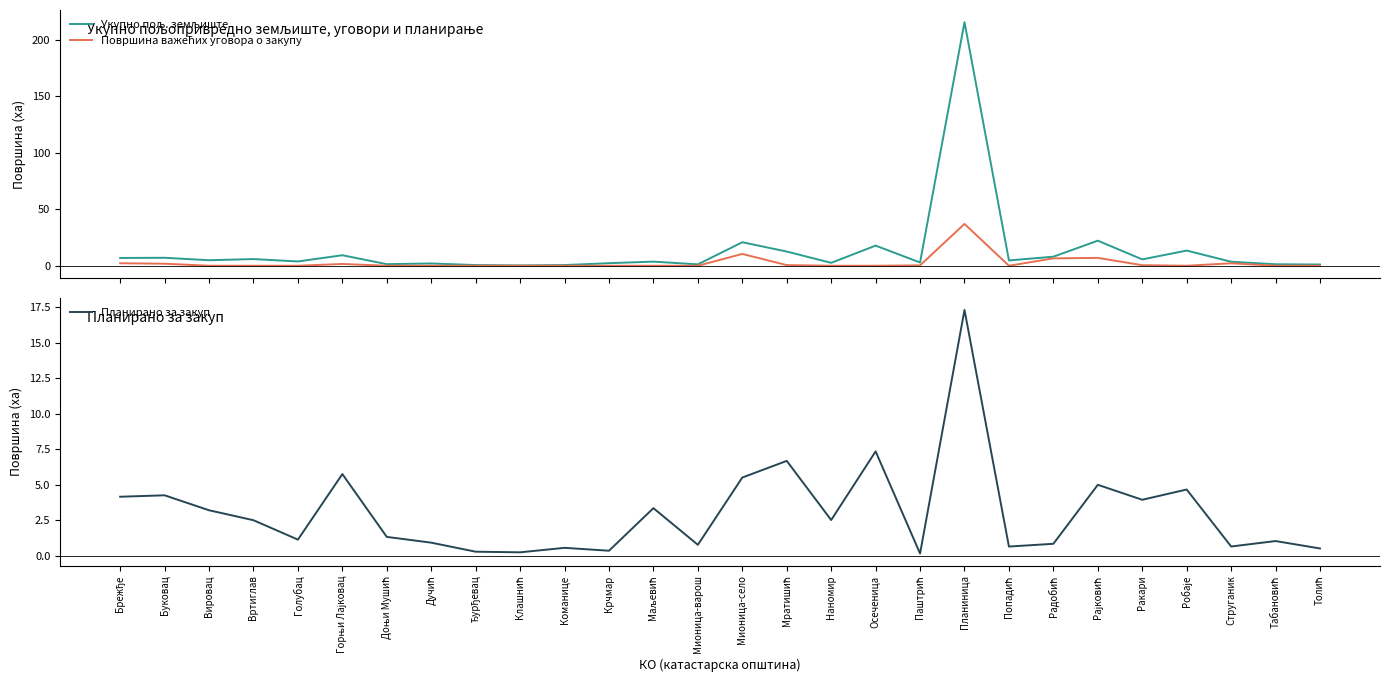

Between Ракари and Мионица-варош, which is larger?

Ракари